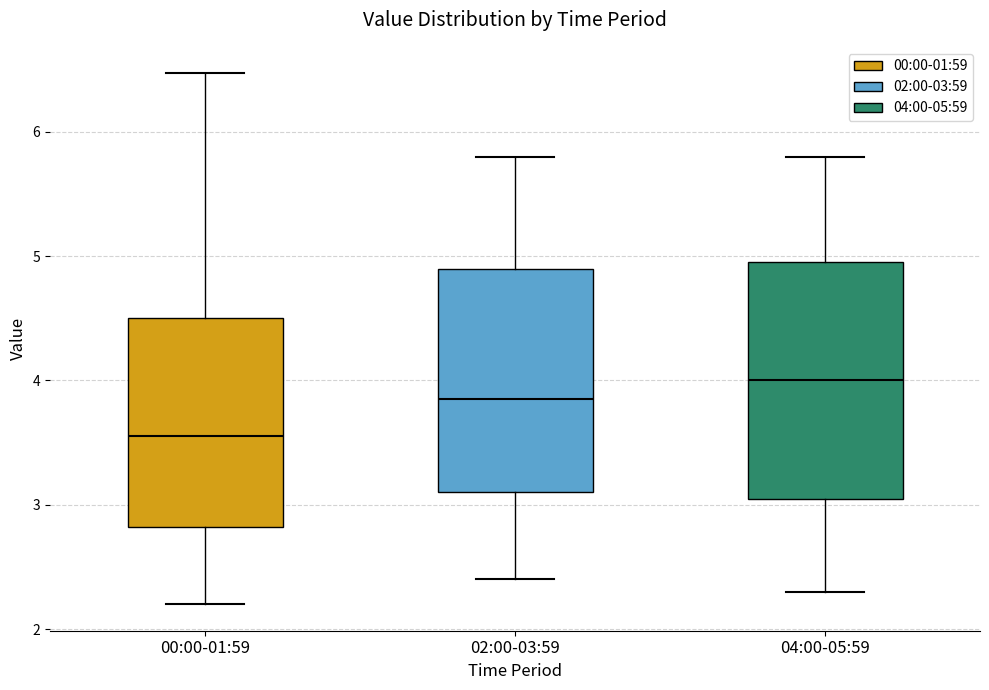

Which box has the lowest median line?

00:00-01:59